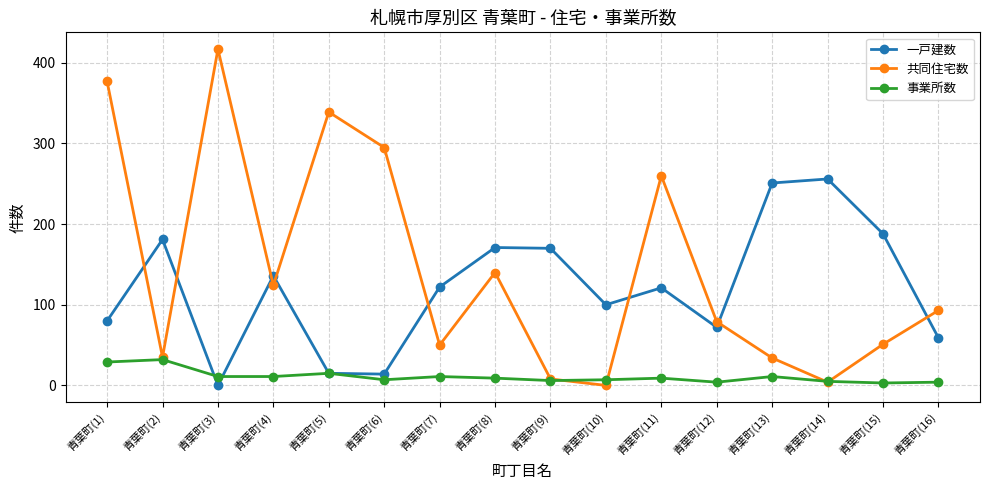

What is the label of the 2nd point from the right?

青葉町(15)